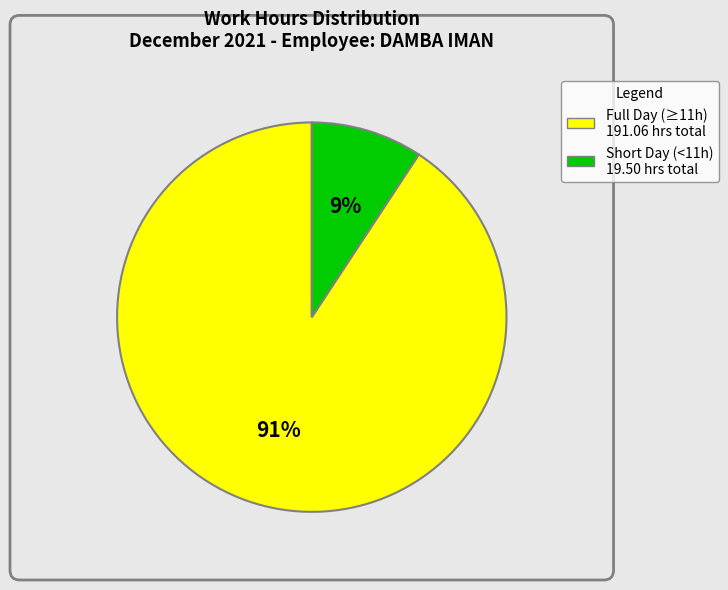

Count the number of slices in the pie.

2